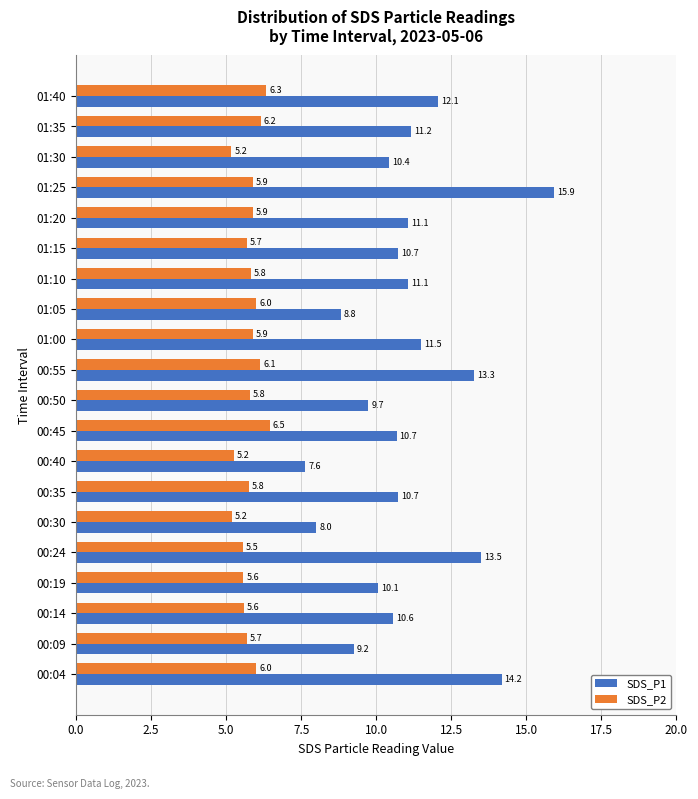

Rank the series by their maximum value, from highest to lowest.

SDS_P1, SDS_P2